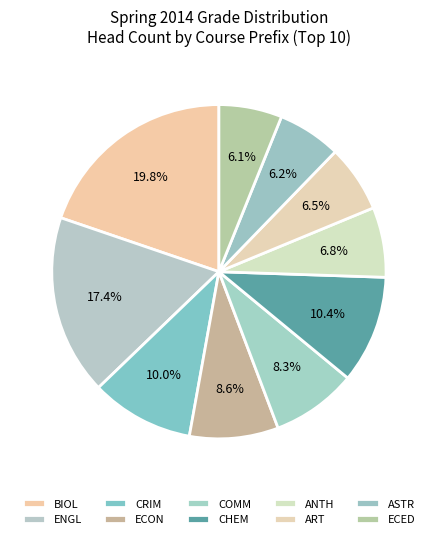

To the nearest percent, what is the combined percentage of ART and ENGL?

24%